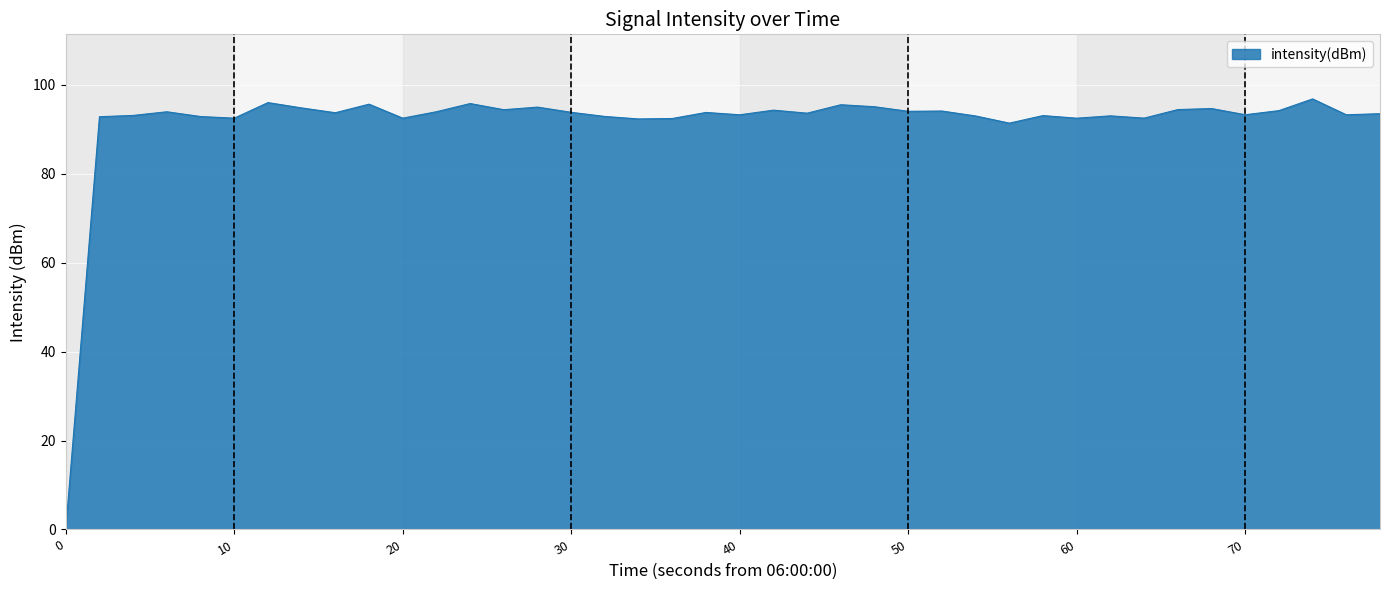

Does the chart have visible grid lines?

Yes